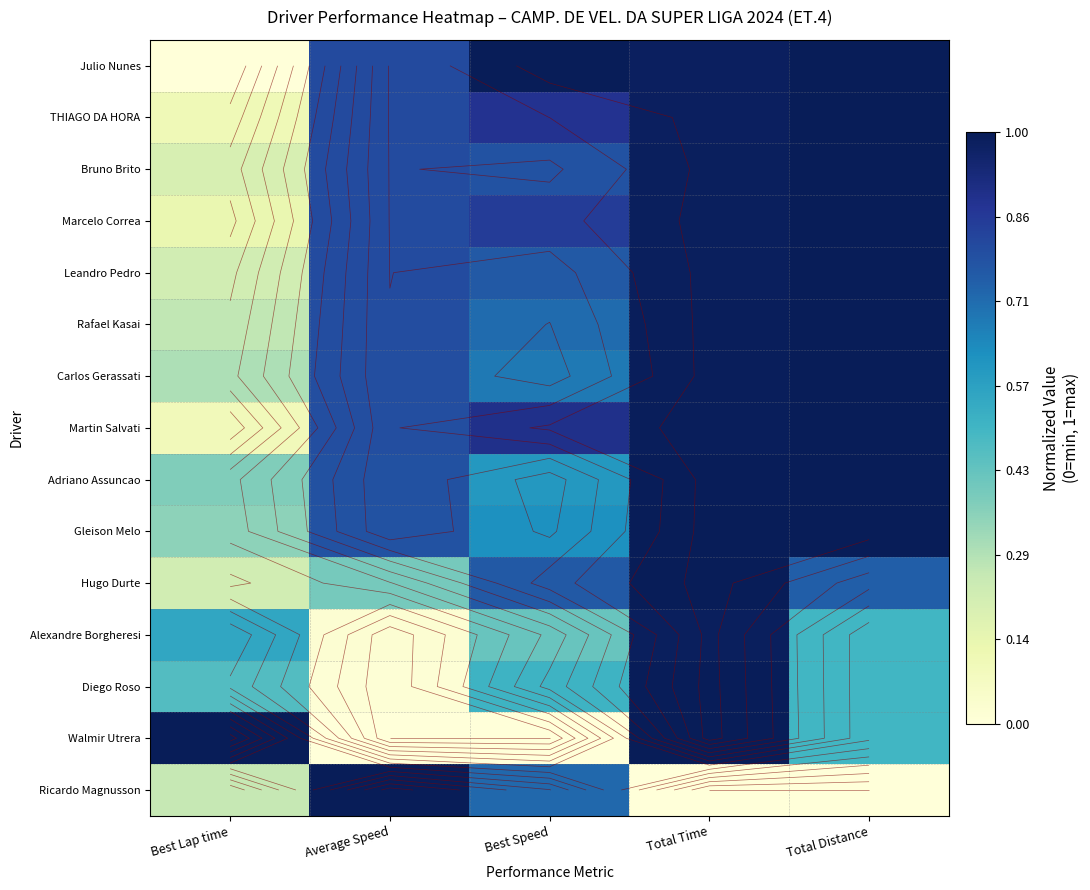

Read the Hugo Durte value at Average Speed.

0.4